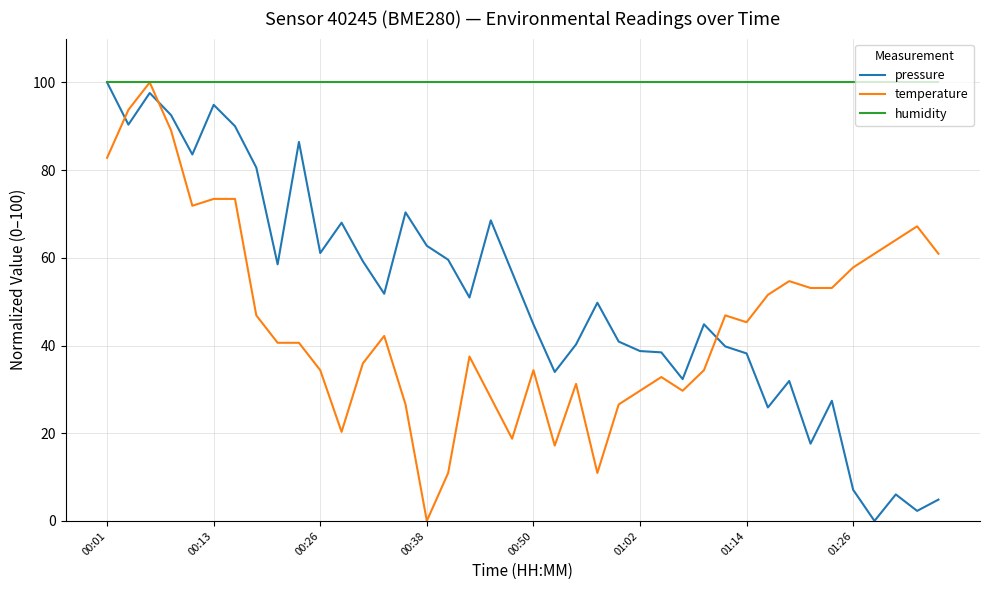

What is the maximum value shown in the chart?

100.0